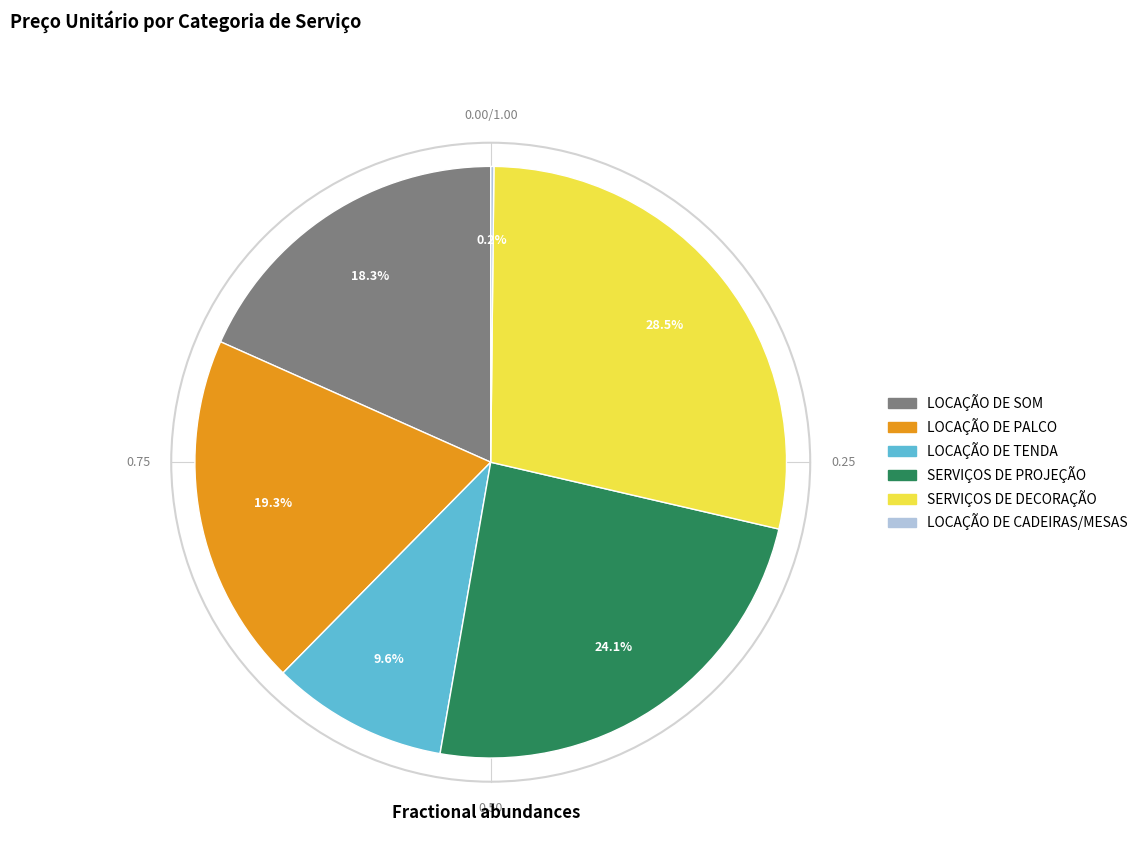

Which has a higher value, SERVIÇOS DE PROJEÇÃO or SERVIÇOS DE DECORAÇÃO?

SERVIÇOS DE DECORAÇÃO